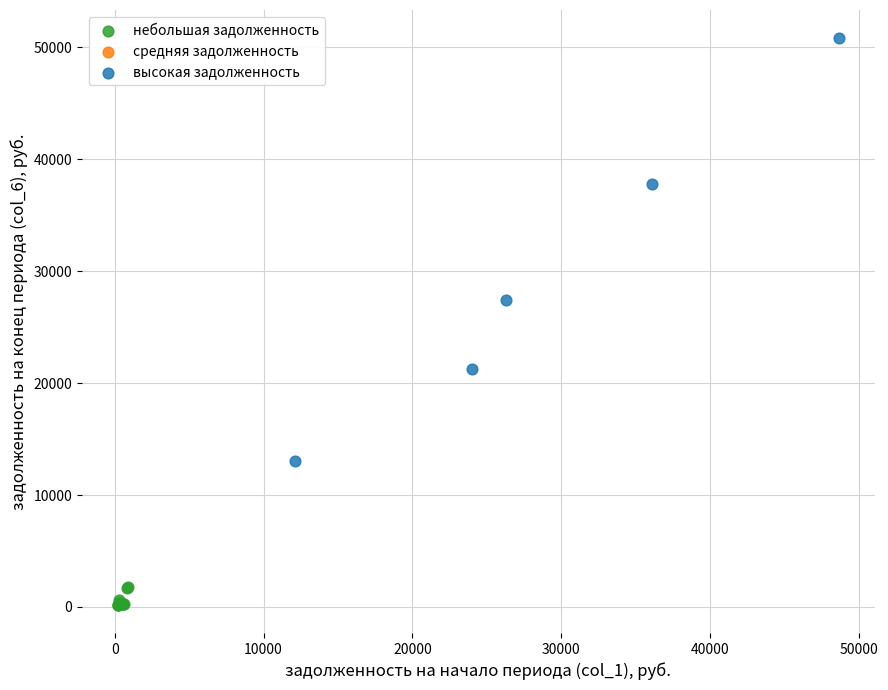

Which series reaches the maximum Y coordinate?

высокая задолженность